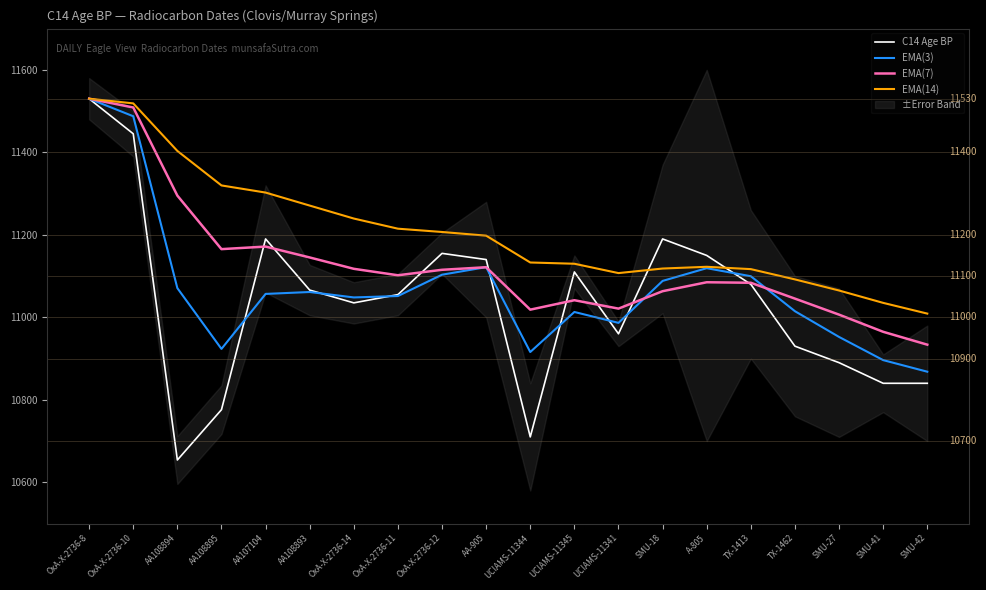

What position from the right is UCIAMS-11344?

10